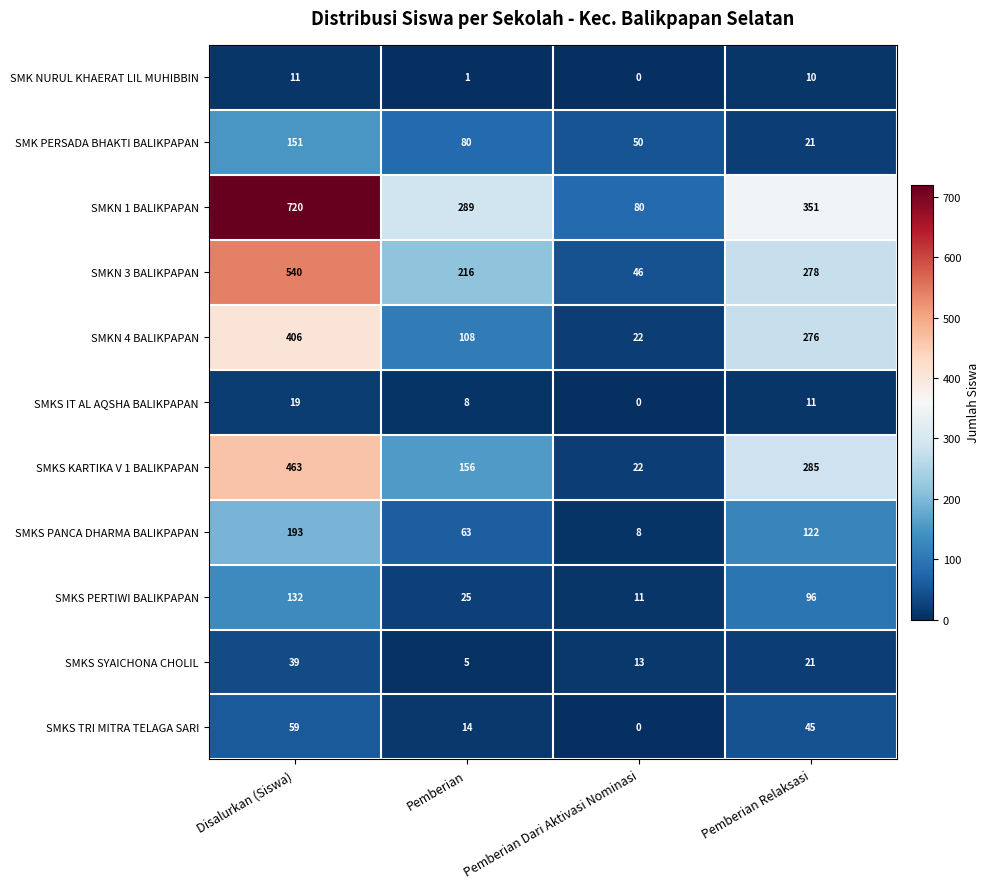

What is the difference between the highest and lowest values at Pemberian Dari Aktivasi Nominasi?

80